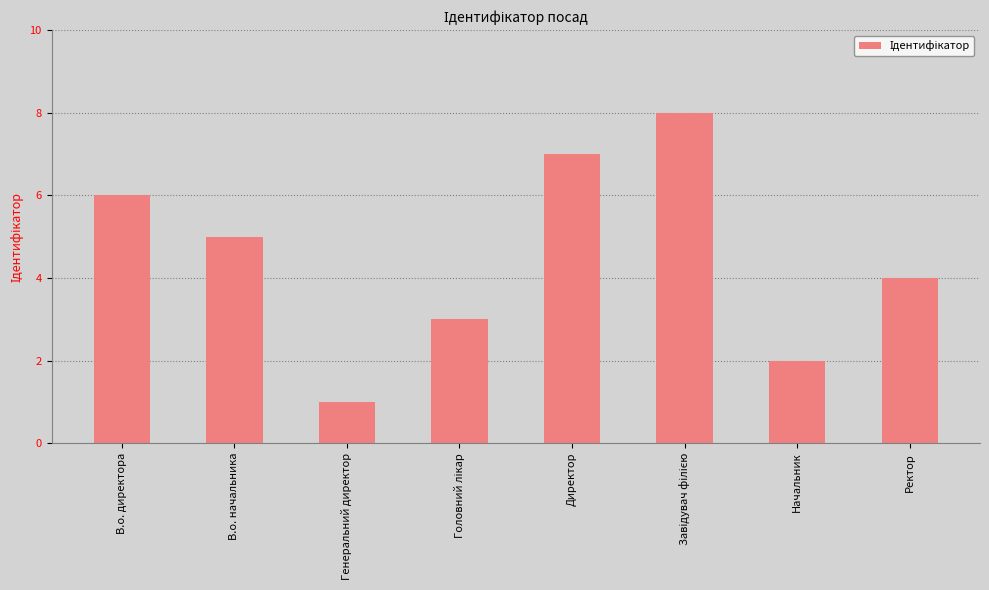

What is the value of the 1st bar from the left?

6